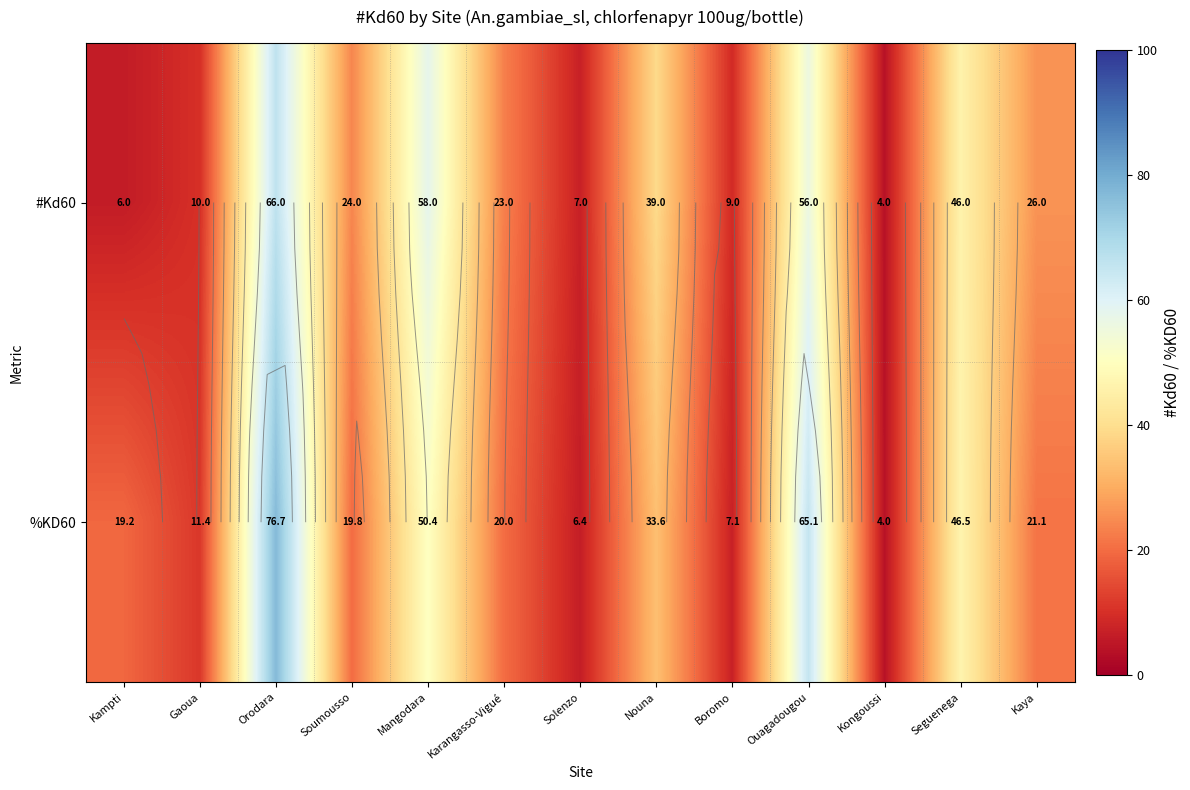

At Nouna, list the series in order from largest to smallest.

#Kd60, %KD60